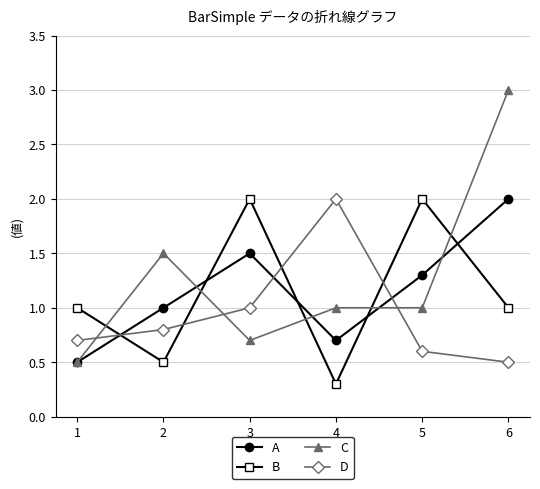

How many intersections are there between B and C?

5